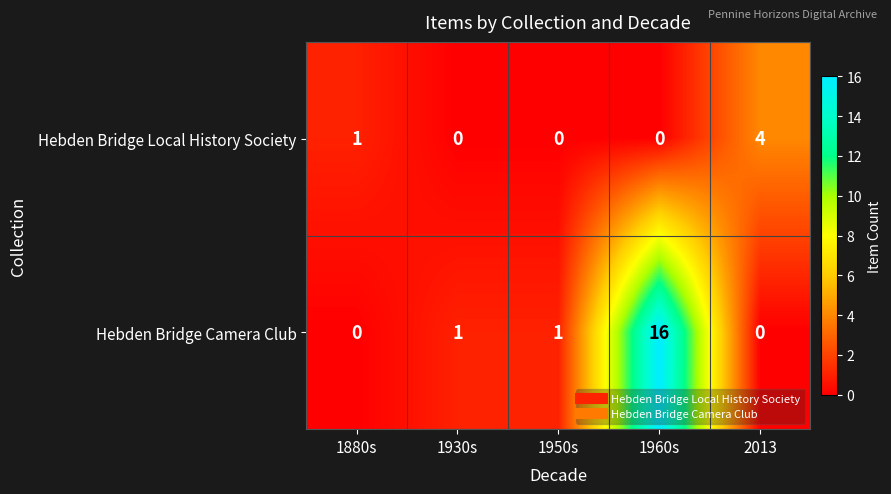

True or false: Hebden Bridge Local History Society has a value of 1 at 1880s.

True